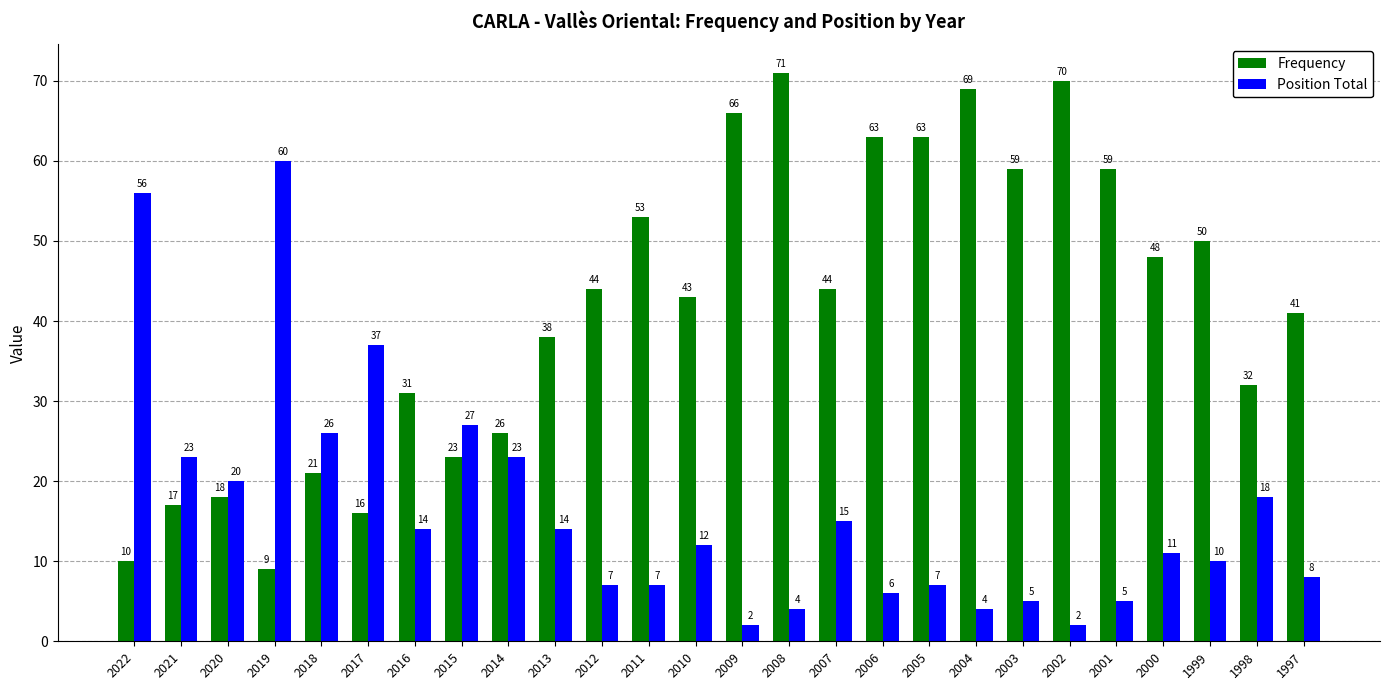

Which category has the highest value in the Position Total series?

2019